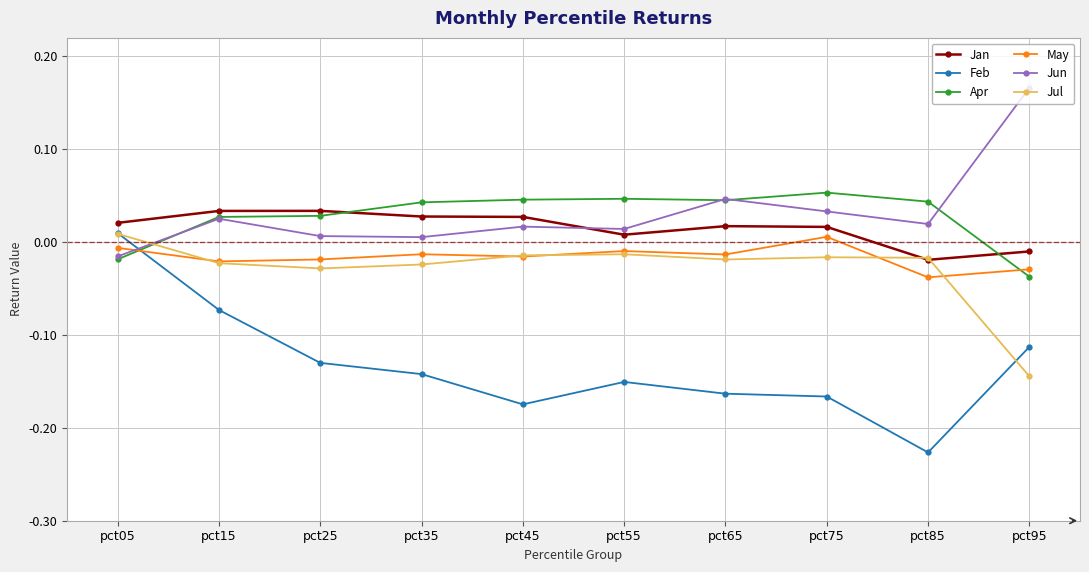

At which category does the chart reach its peak across all series?

pct95